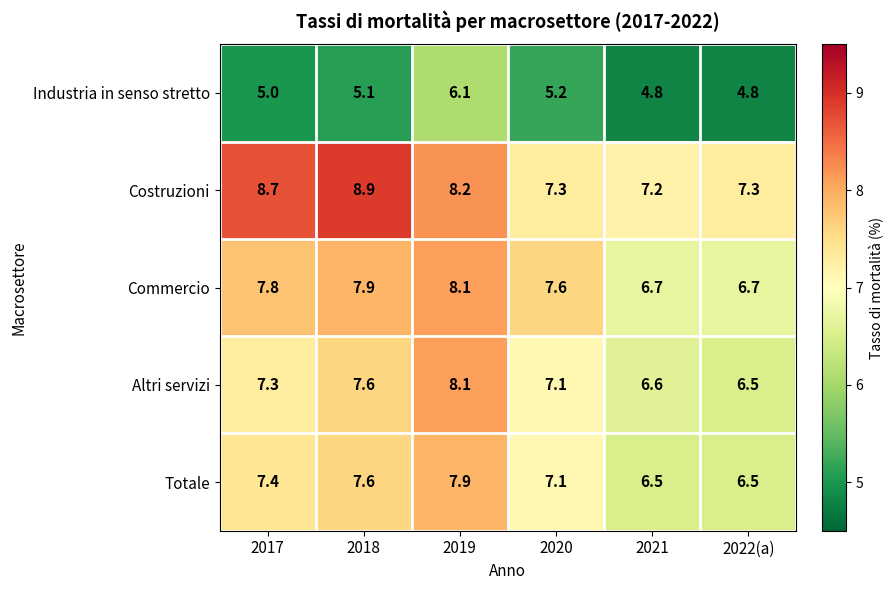

At which label is Industria in senso stretto closest to 5?

2017